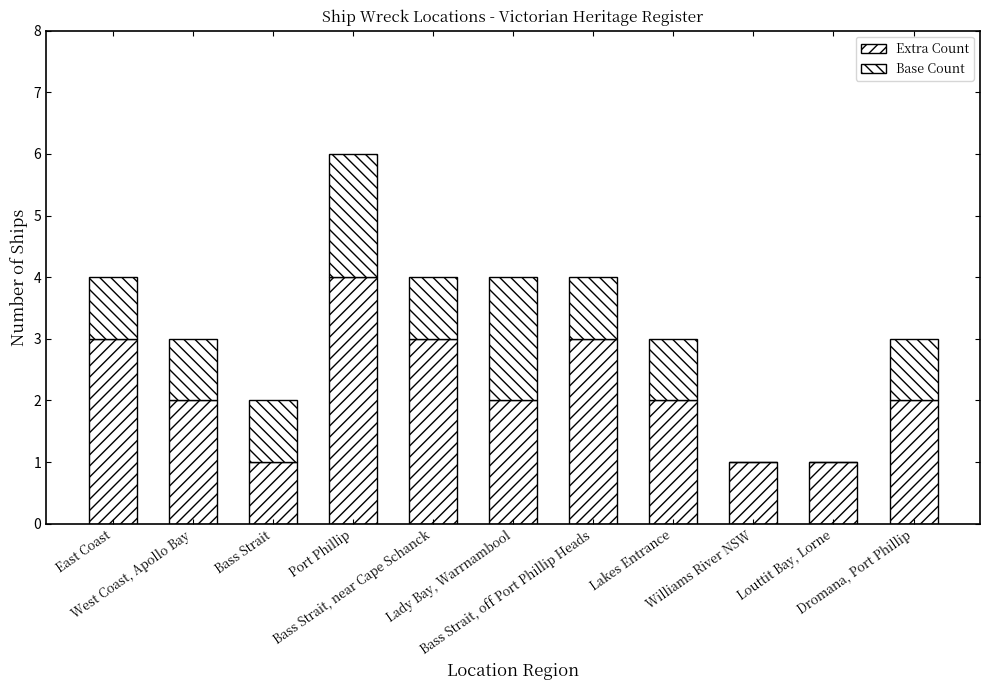

Are the bars grouped side by side (vs. stacked)?

No